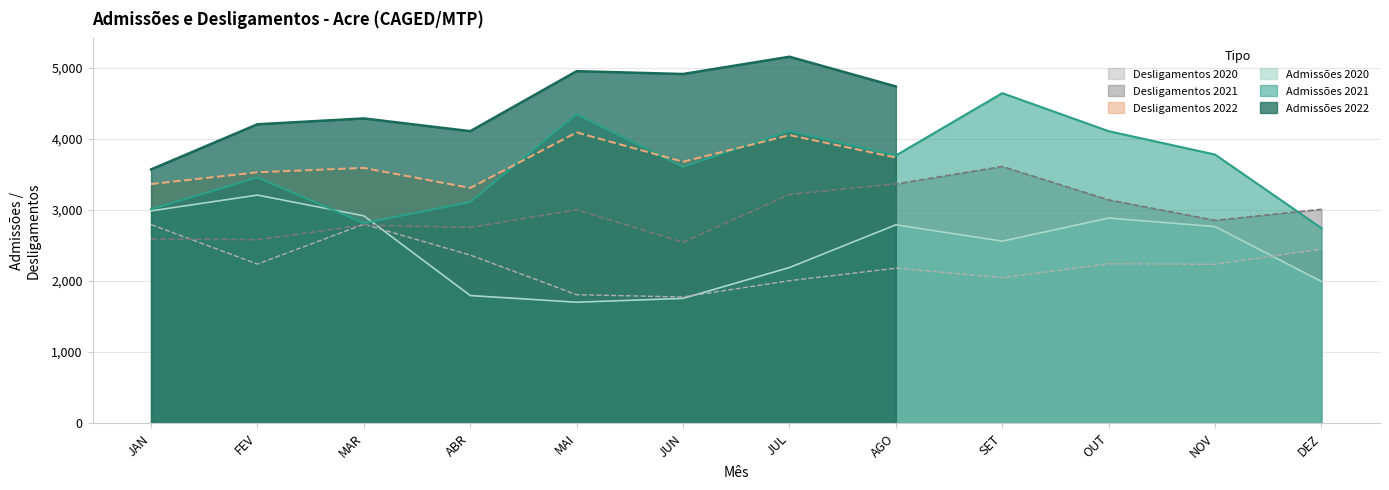

True or false: Admissões 2020 and Desligamentos 2021 intersect in this chart.

True